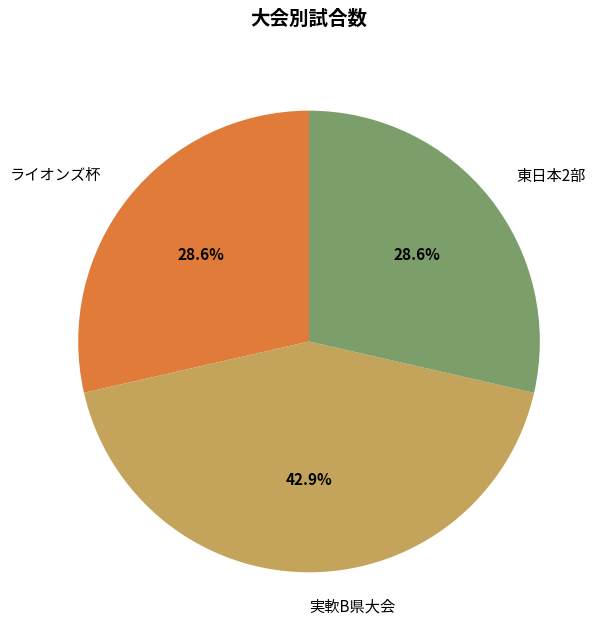

The ライオンズ杯 slice represents 29% of the pie. True or false?

True